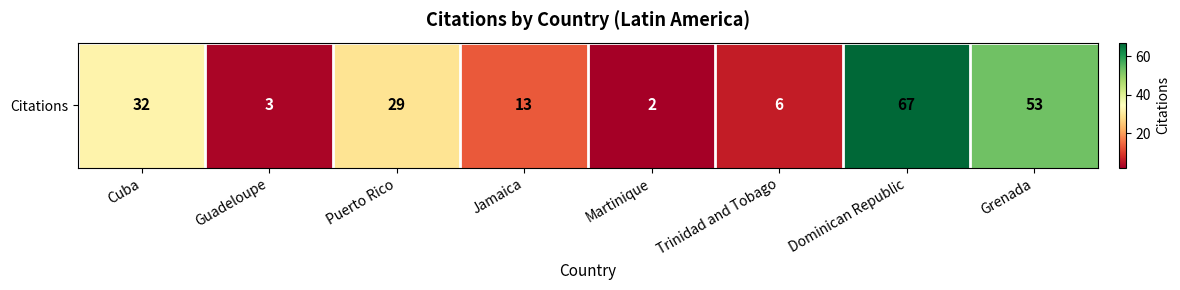

What is the difference between the second highest and minimum values?

51